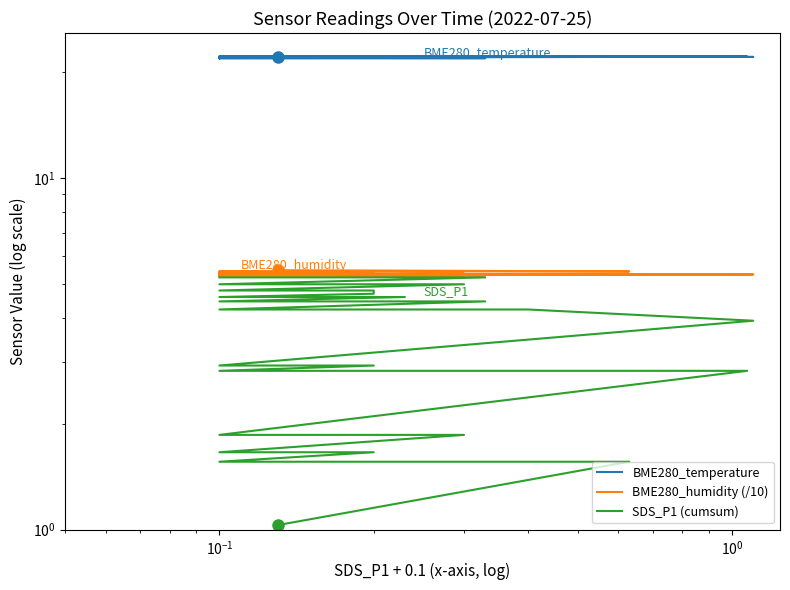

The BME280_humidity (/10) series shows 2.9 at 37. True or false?

False